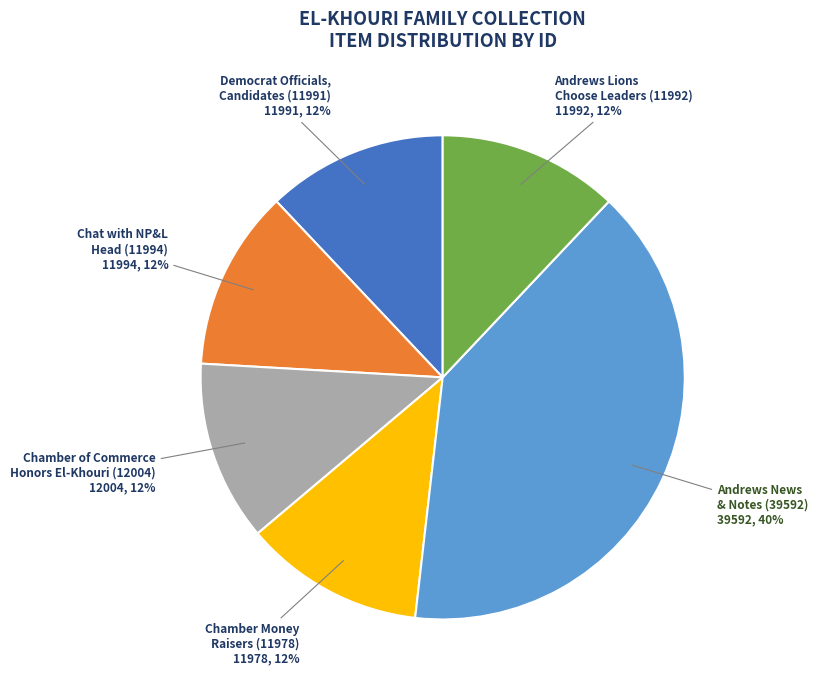

Is there a majority slice in this chart?

No